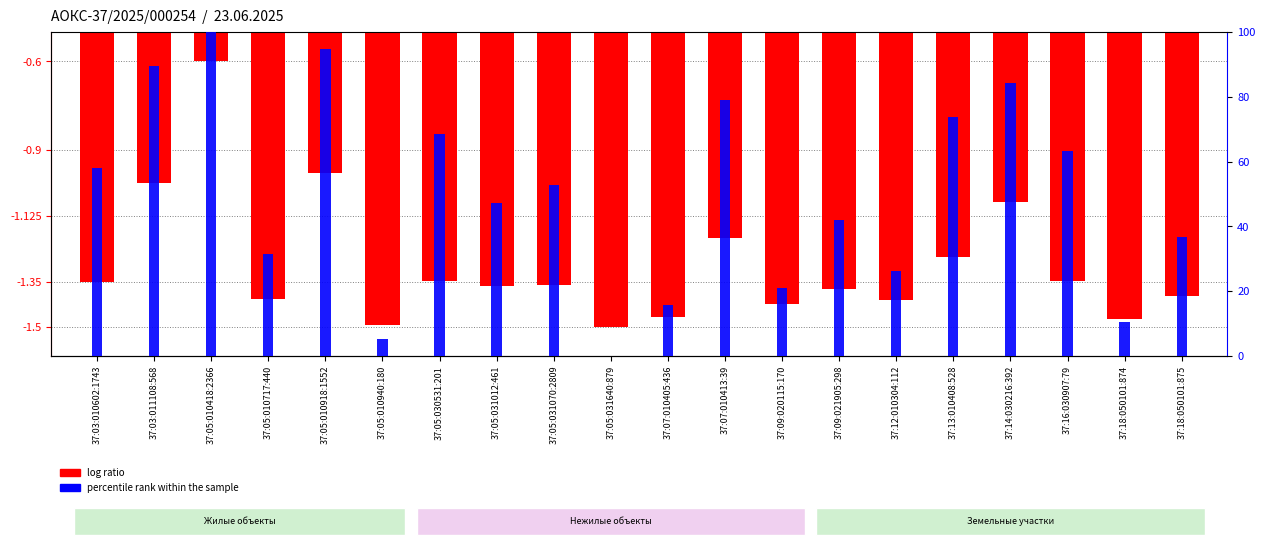

What is the maximum value for log ratio?

-0.6